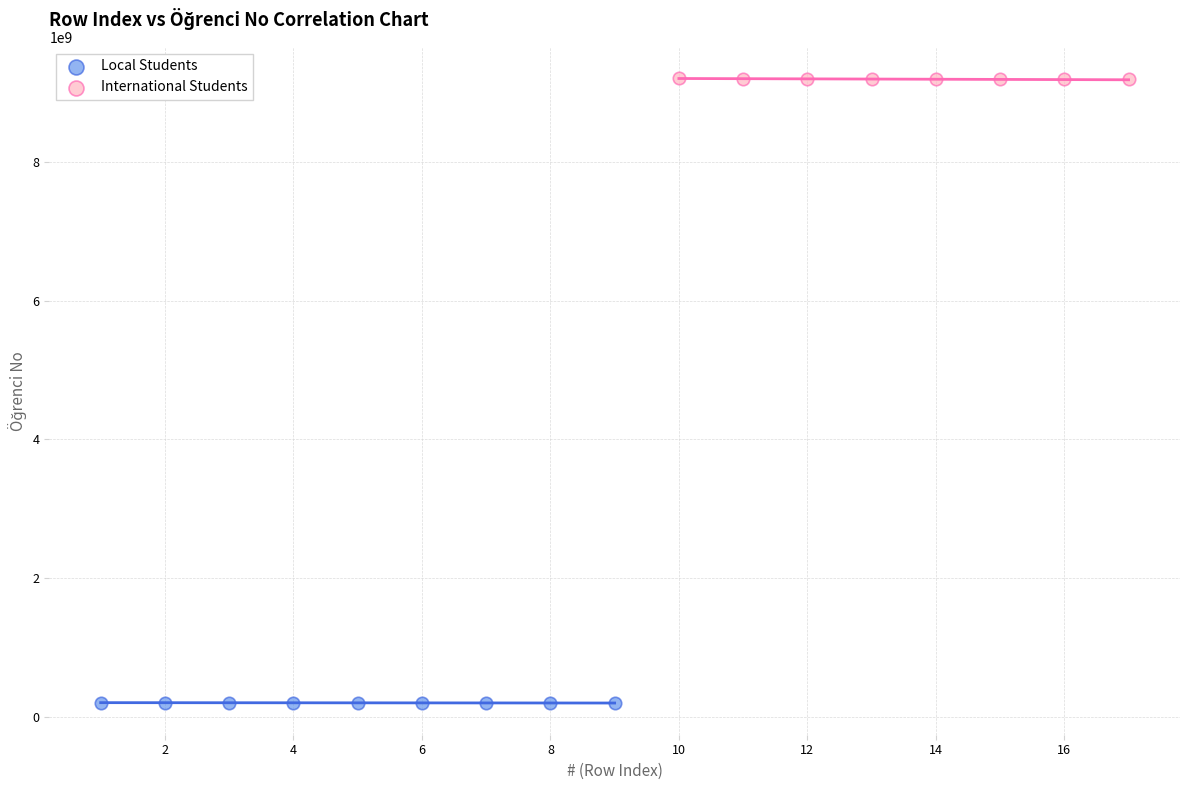

Which series reaches the minimum Y coordinate?

Local Students